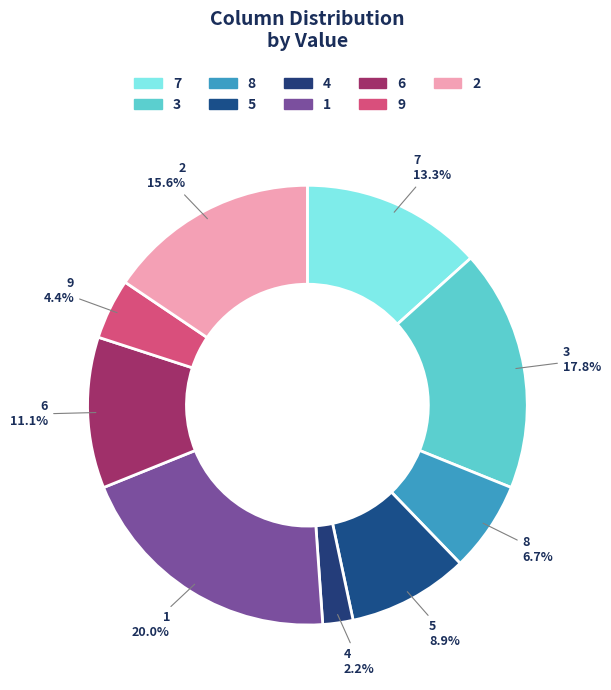

How many slices are in this pie chart?

9